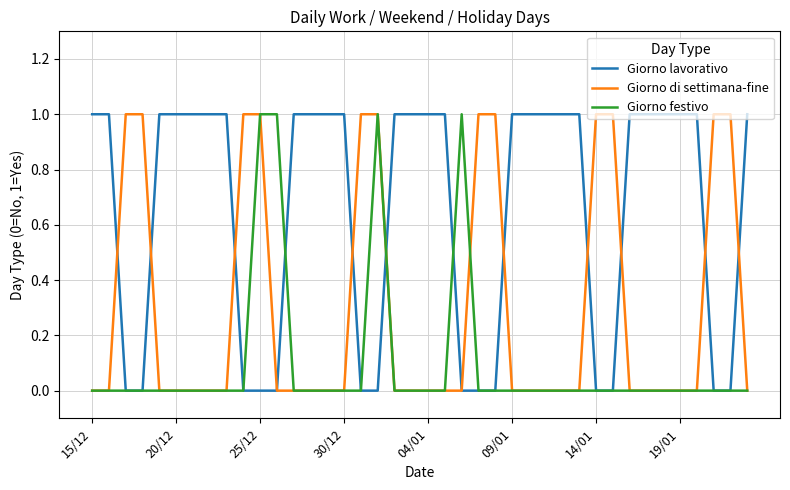

Which series has the largest total across all categories?

Giorno lavorativo